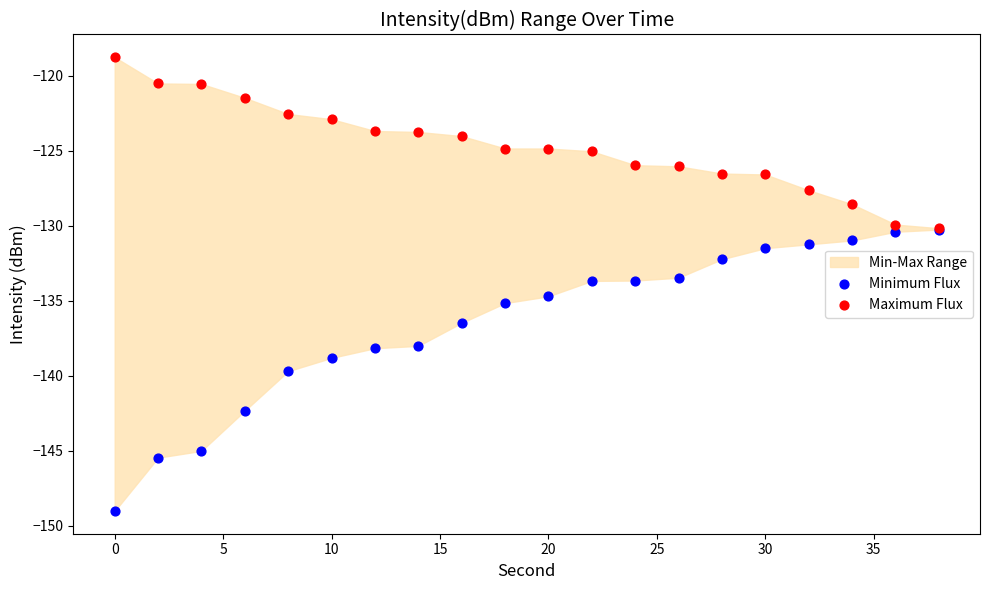

Which series has the largest Y range (max minus min)?

Minimum Flux